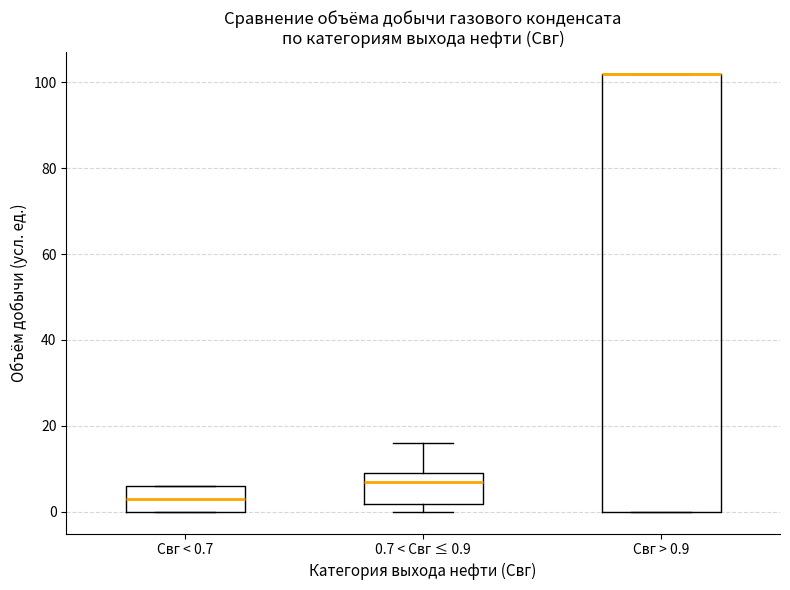

Which box is the tallest, from its lower edge to its upper edge?

Свг > 0.9